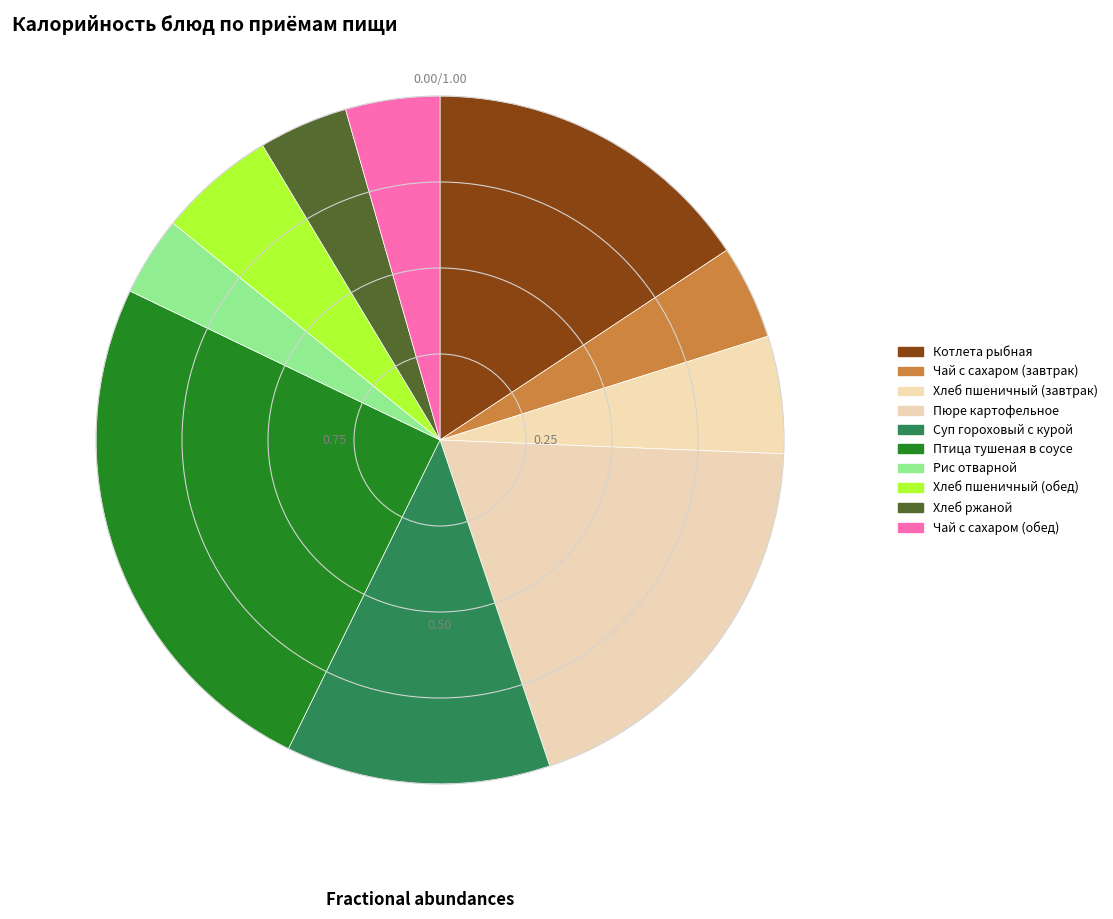

Combined, do Хлеб ржаной and Суп гороховый с курой account for over 50%?

No